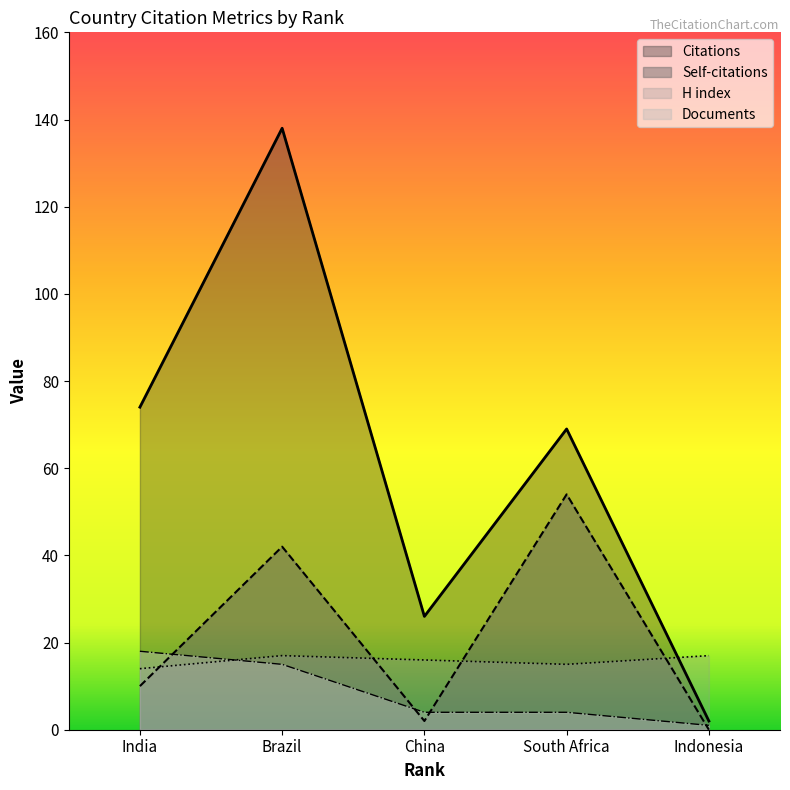

At which label is Citations closest to 70?

South Africa